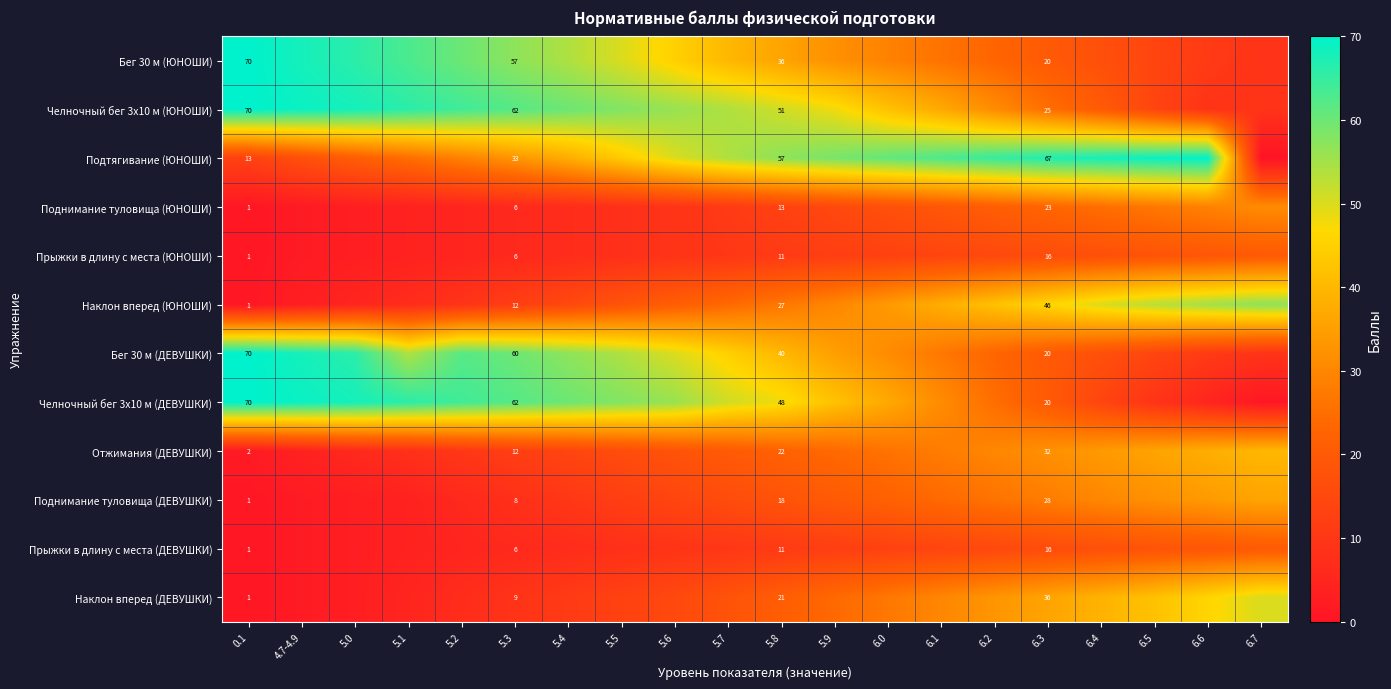

What is the difference between the highest and lowest values at 6.0?

48